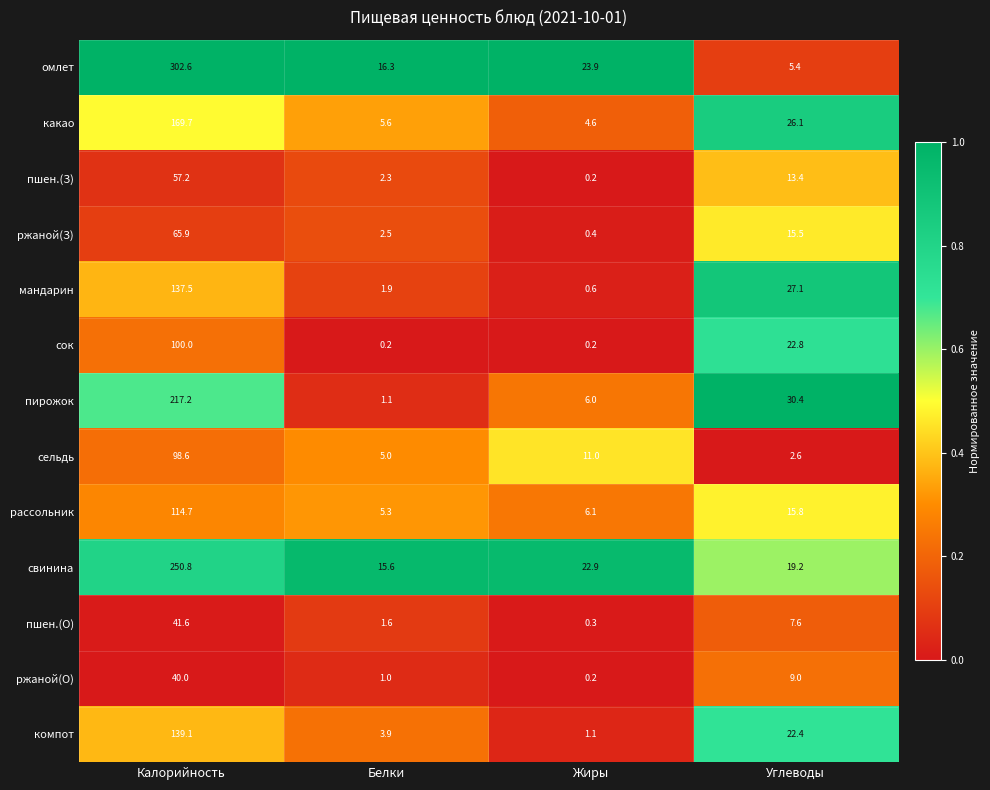

Which series changed the most between Калорийность and Жиры?

омлет